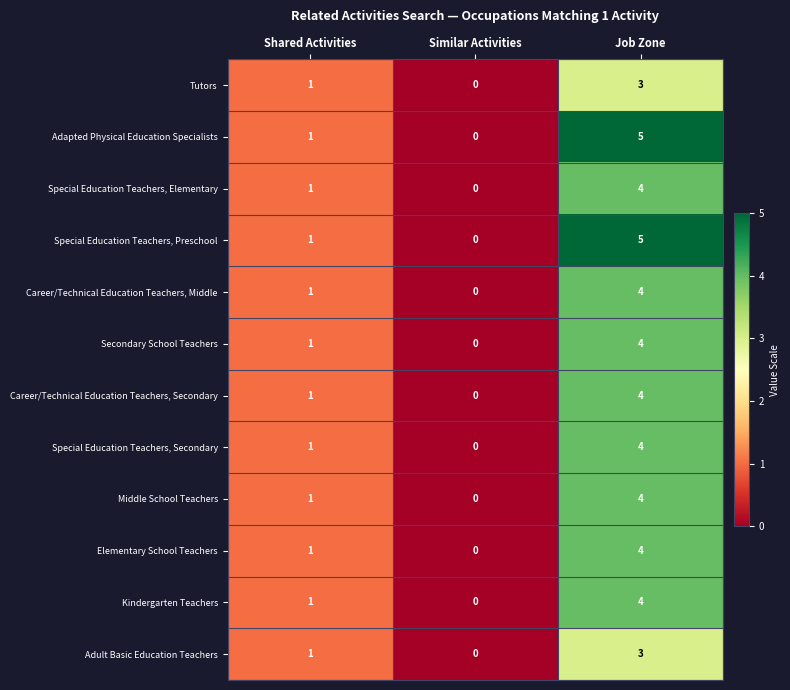

What is the difference between the maximum and minimum values in the Middle School Teachers series?

4